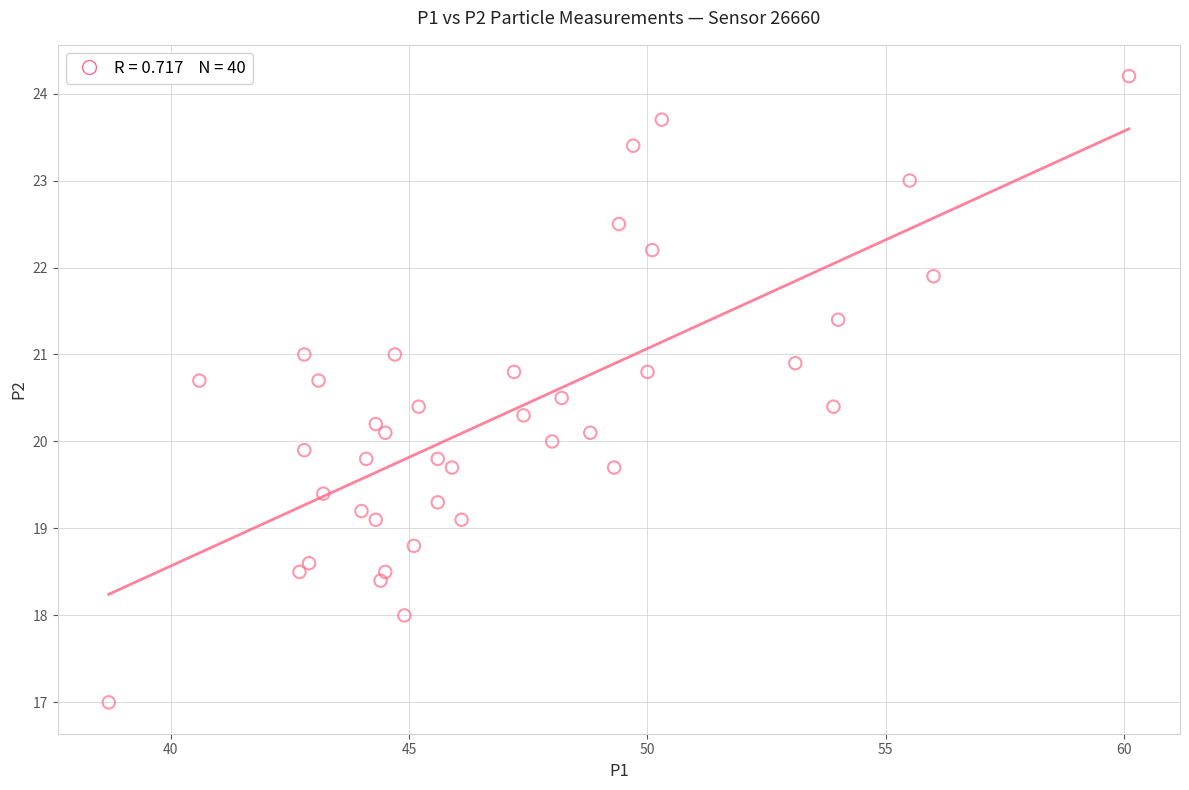

What is the range of X values (max minus min)?

21.4